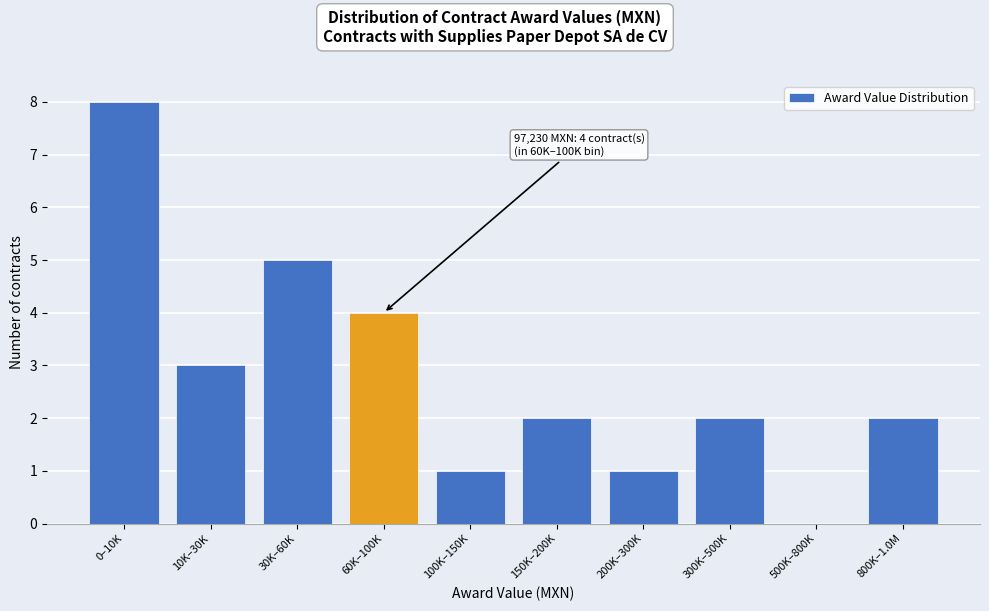

Reading left to right, extract all data points from this chart.

0–10K=8	10K–30K=3	30K–60K=5	60K–100K=4	100K–150K=1	150K–200K=2	200K–300K=1	300K–500K=2	500K–800K=0	800K–1.0M=2